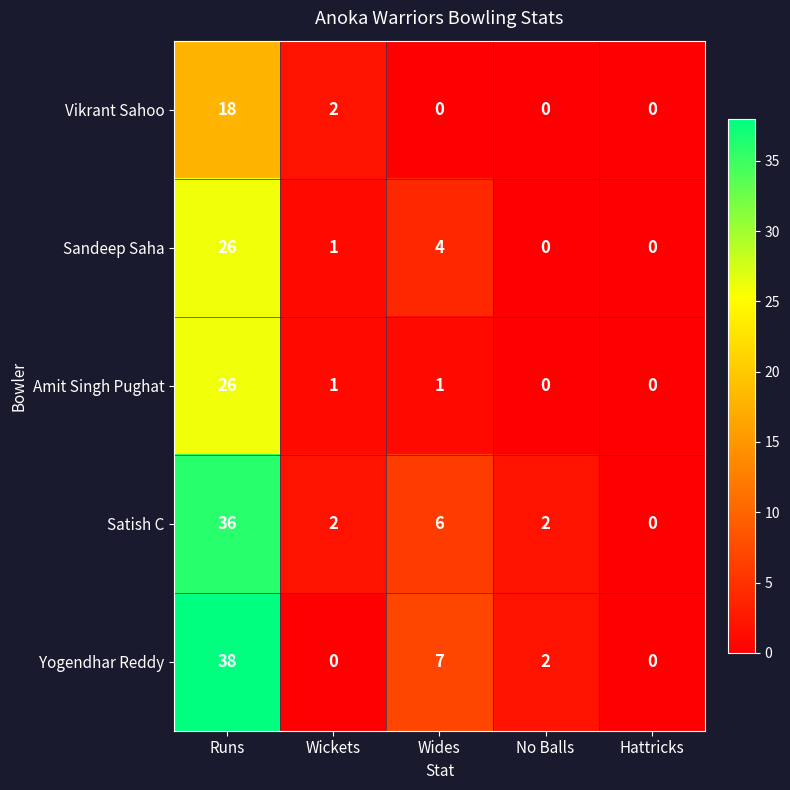

What is the total value across all series at No Balls?

4